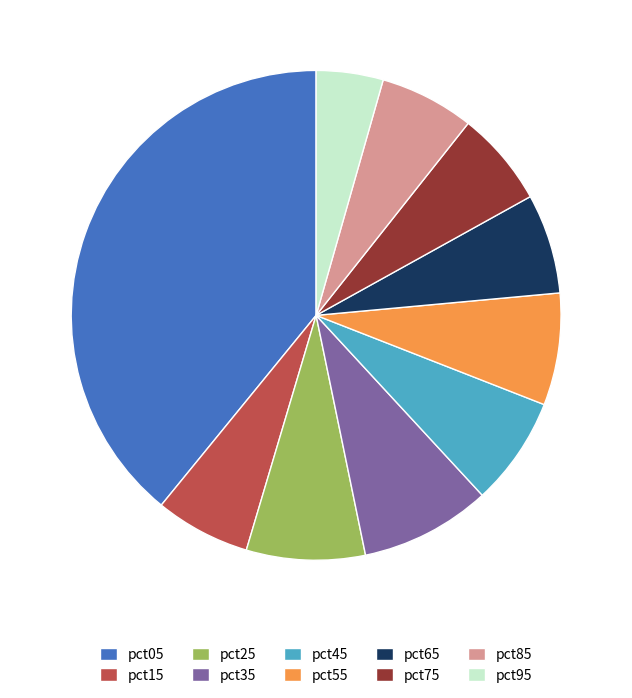

Is pct55 the majority of the pie?

No